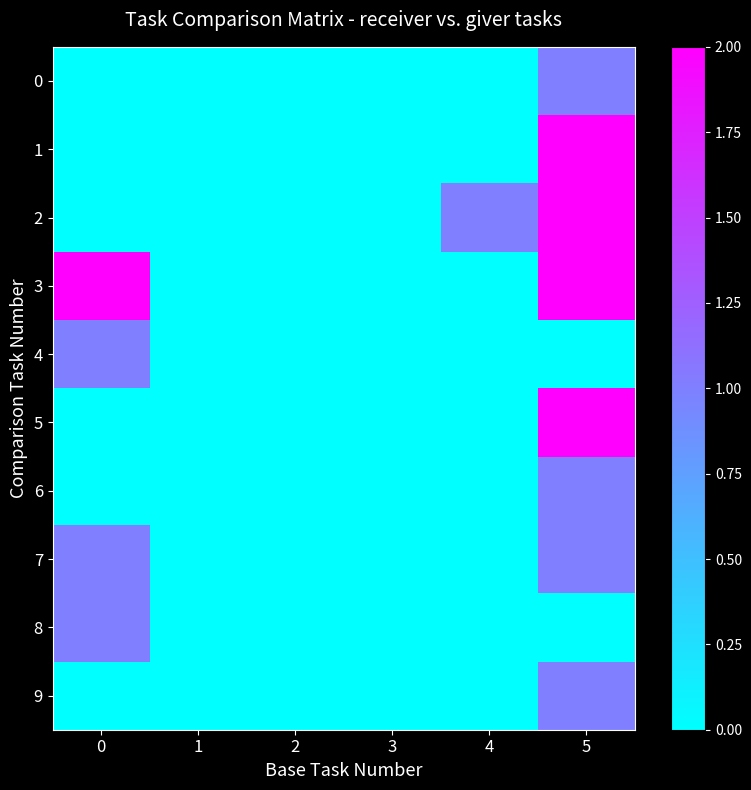

At how many categories does at least one series exceed 1?

2